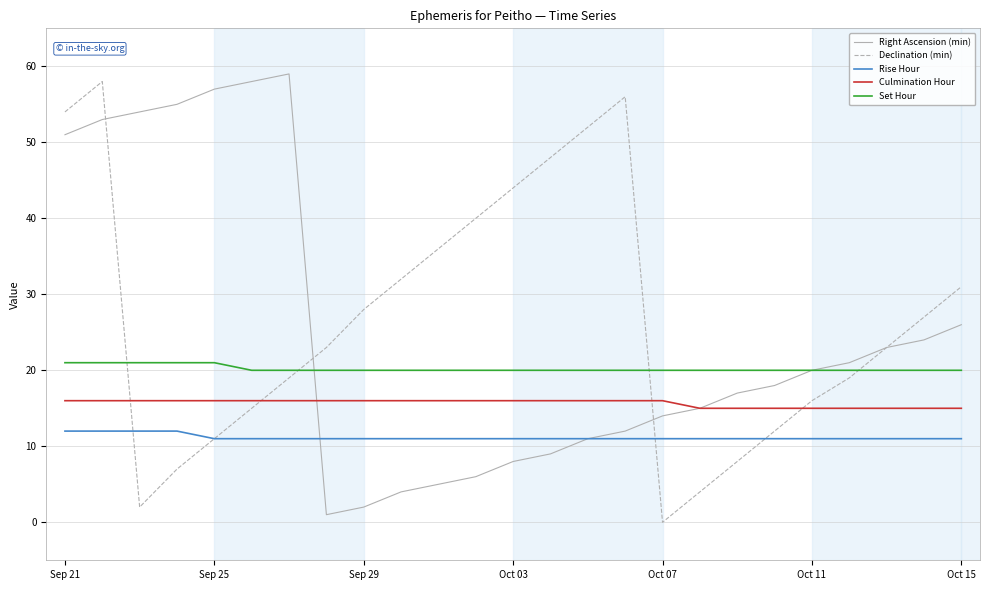

True or false: Rise Hour and Set Hour cross at least once.

False